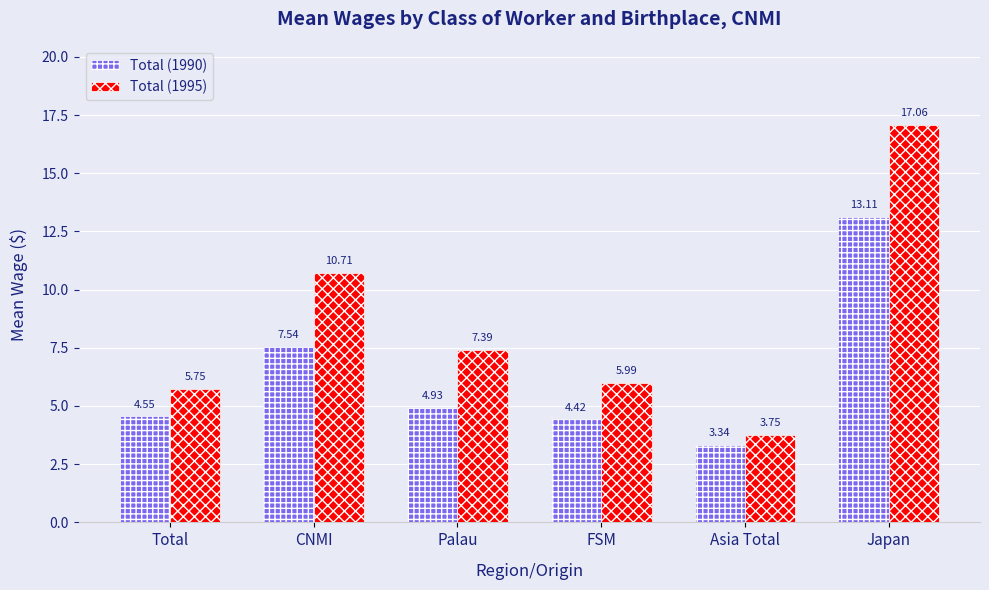

What is the difference between the maximum and minimum values in the Total (1995) series?

13.3